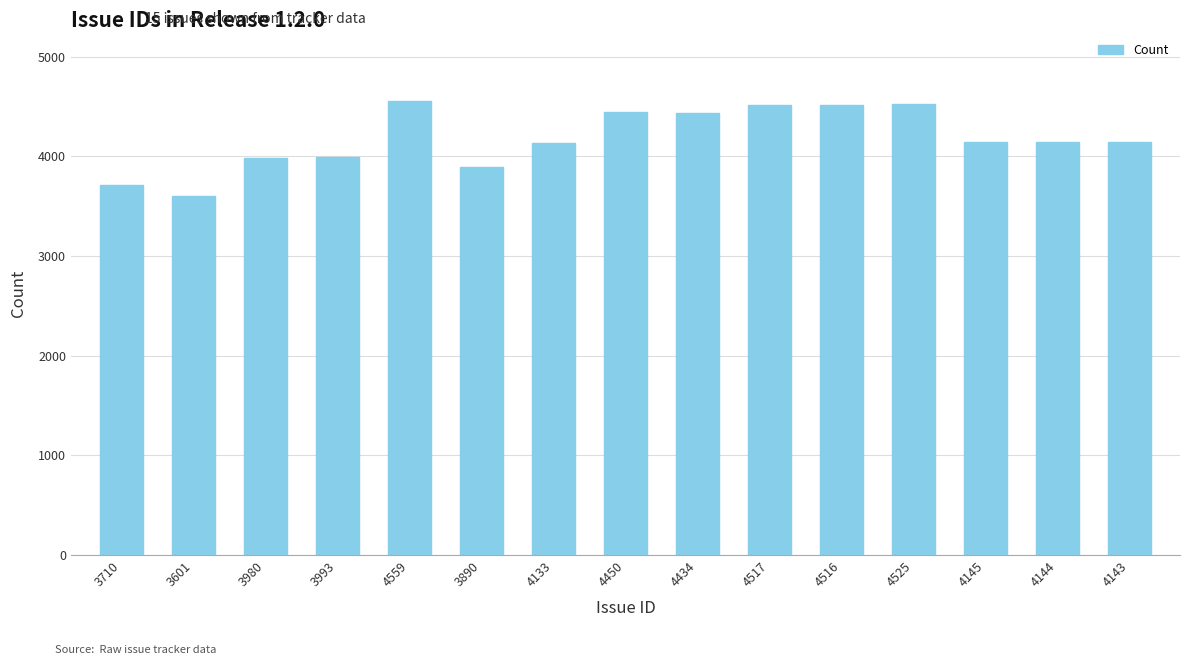

The chart shows a value of 4525 at 4525. True or false?

True